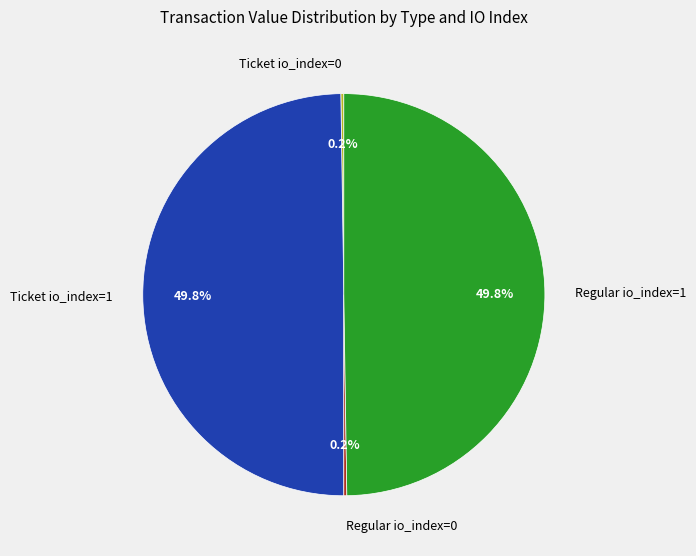

What is the ratio of the value at Ticket io_index=1 to the value at Regular io_index=1?

1.0